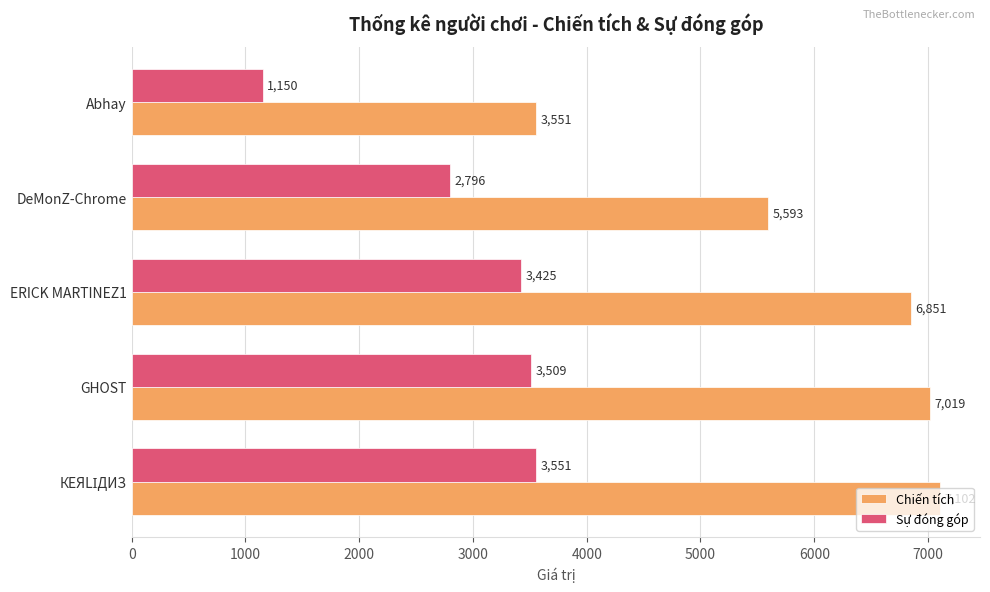

The Sự đóng góp series shows 3509 at GHOST. True or false?

True